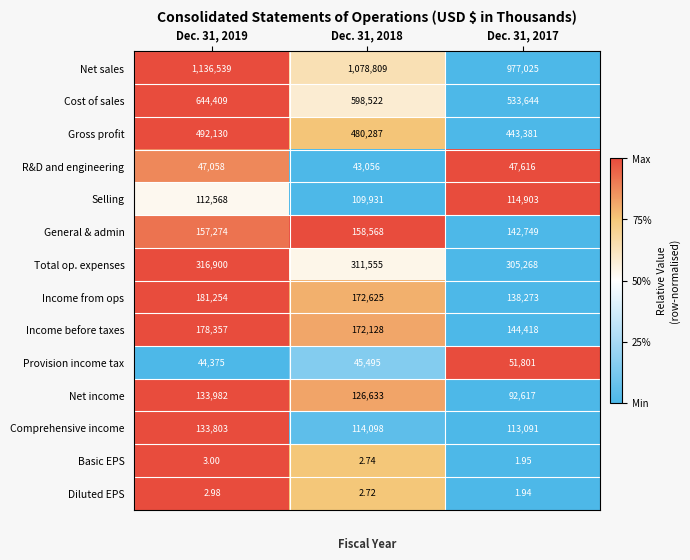

Is the value of Provision income tax at Dec. 31, 2018 greater than the value of Diluted EPS at Dec. 31, 2017?

Yes